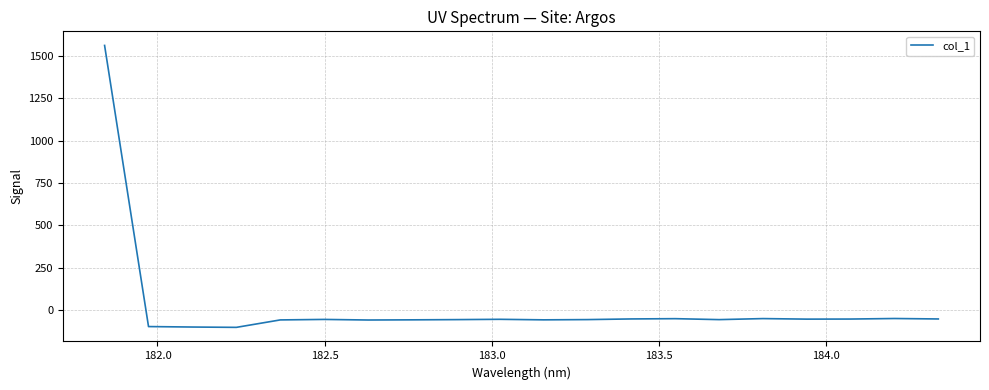

How many values exceed -56?

9